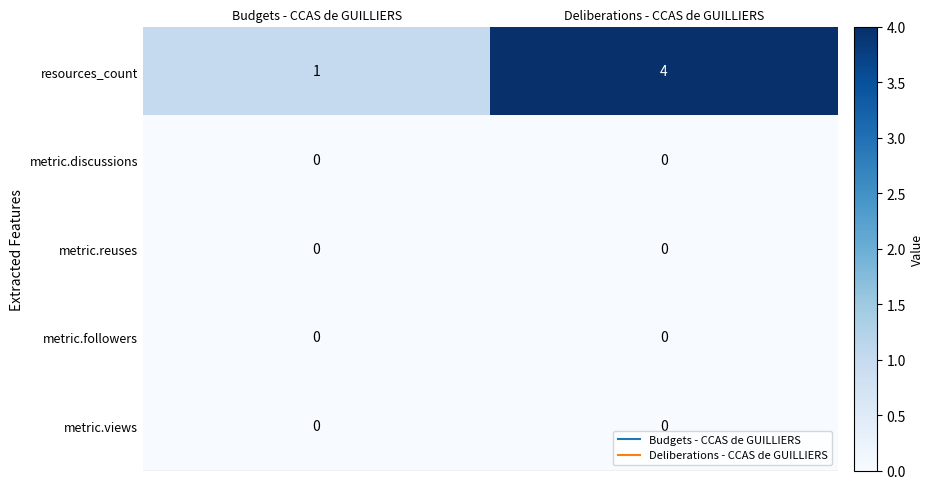

How many distinct data groups are displayed?

5